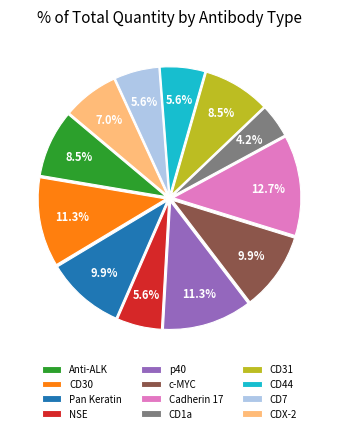

What is the largest slice in the pie chart?

Cadherin 17